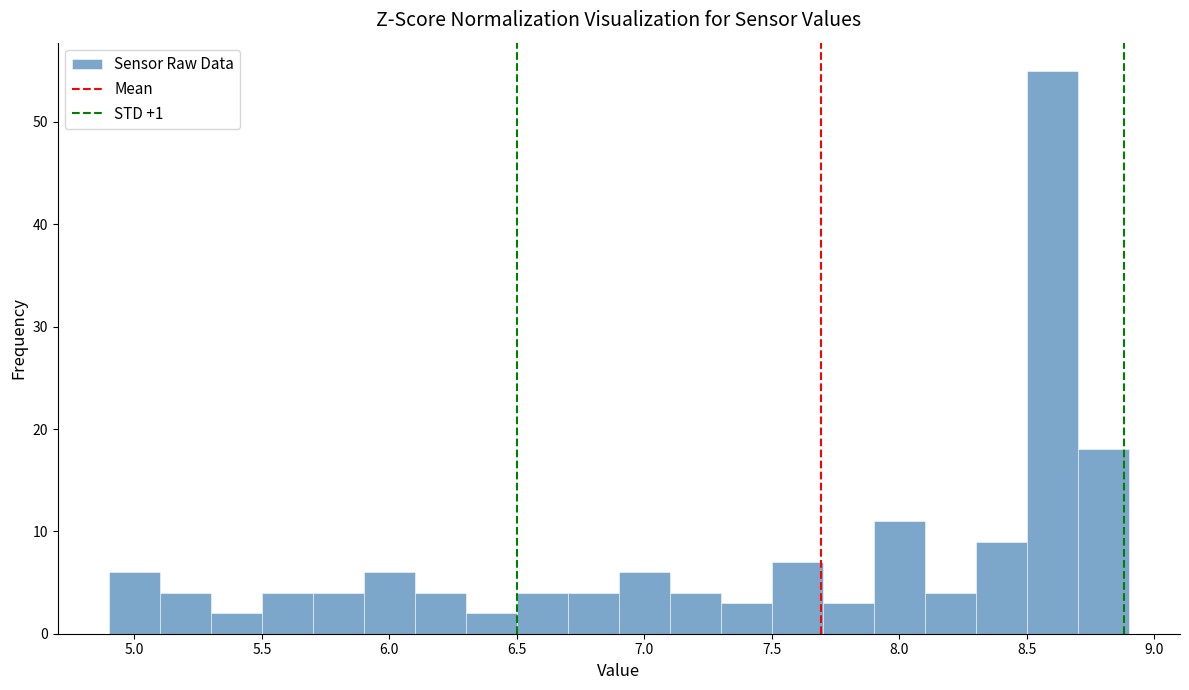

How tall is the bar that spans 5.9 to 6.1 on the x-axis? The values are not printed on the chart, so give them approximately, as read against the axis.

6